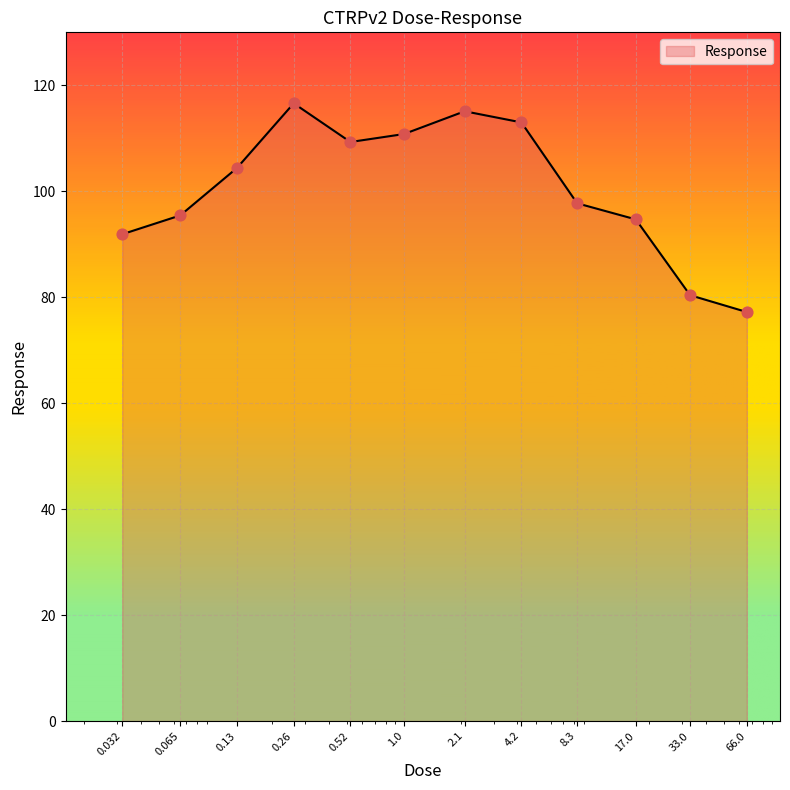

What is the greatest value displayed?

116.6